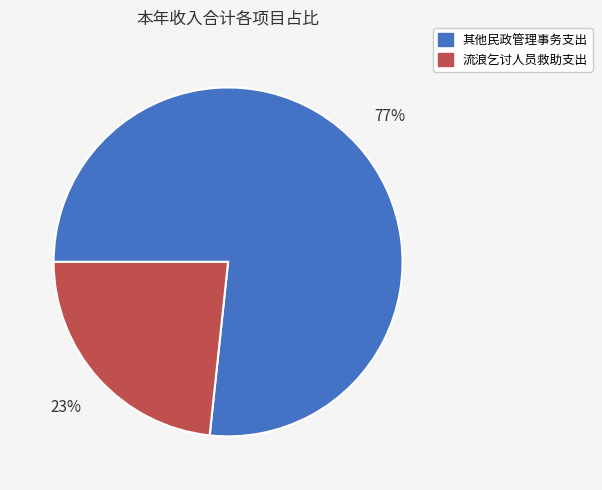

To the nearest percent, what percentage of the pie is 其他民政管理事务支出?

77%